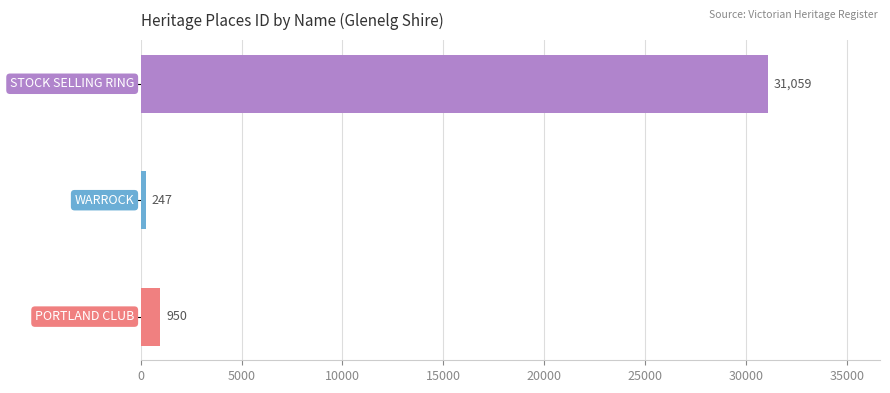

What is the minimum value shown in the chart?

247